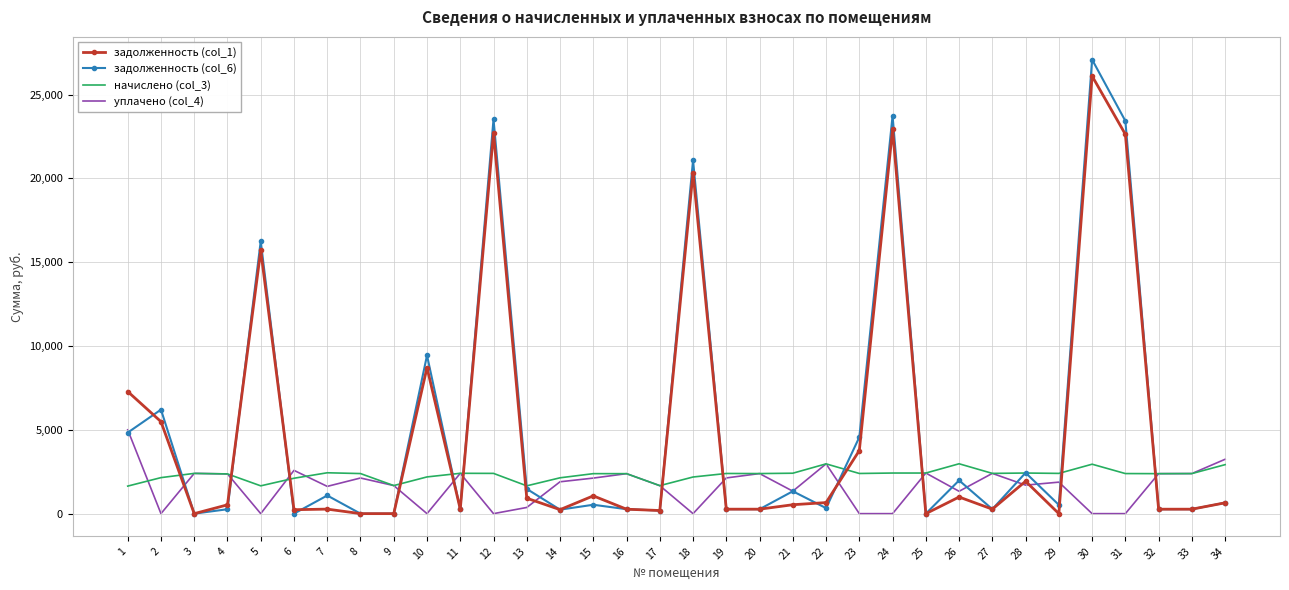

What is the average value of the задолженность (col_6) series?

5089.0